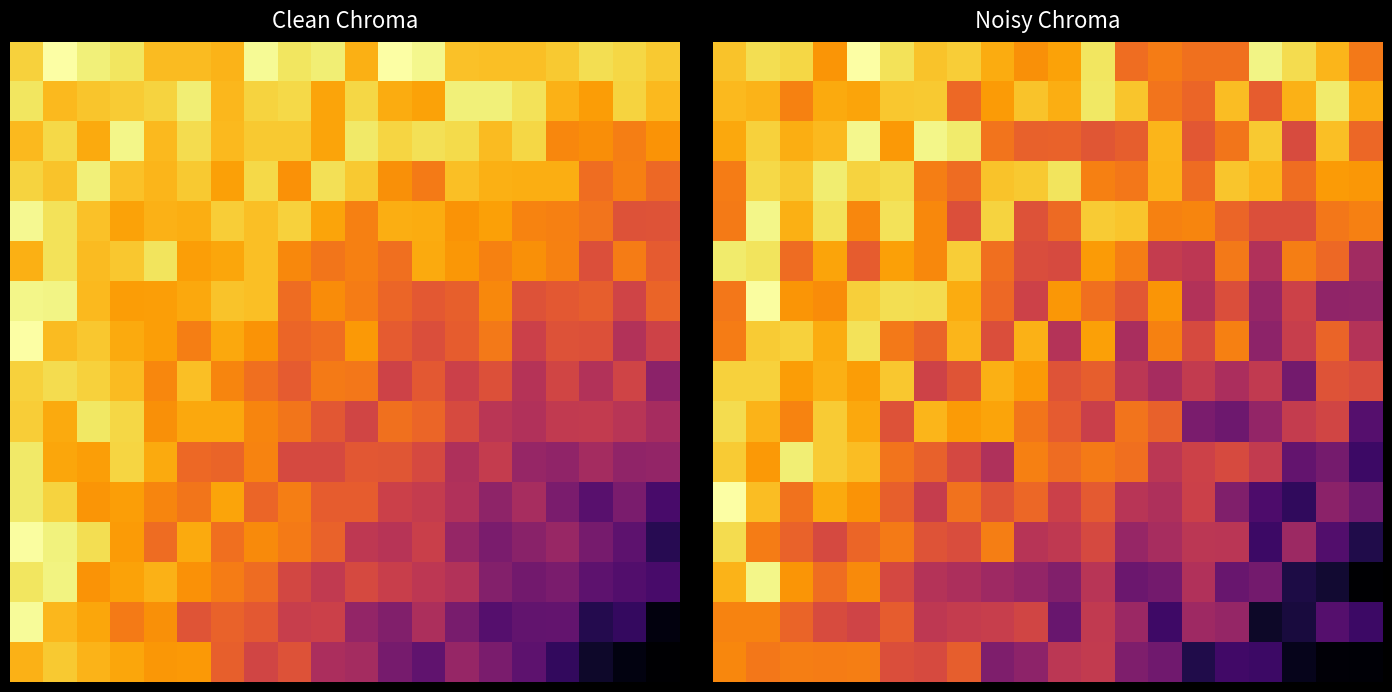

At how many categories does at least one series exceed 111?

20